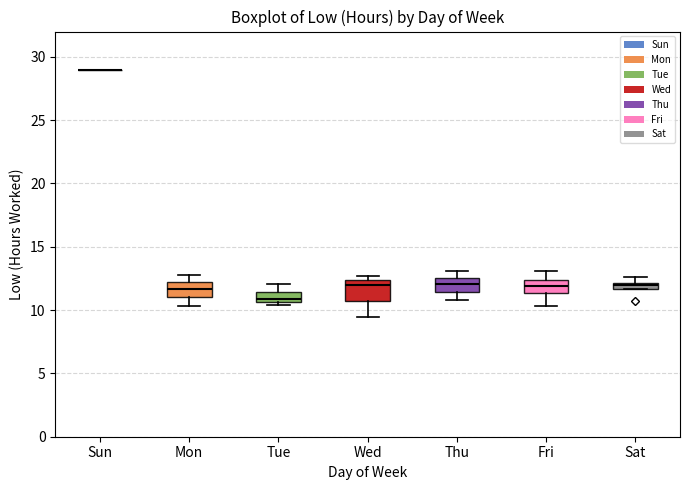

Where is the lower edge of the box for Sat on the y-axis? The values are not printed on the chart, so give them approximately, as read against the axis.

11.5